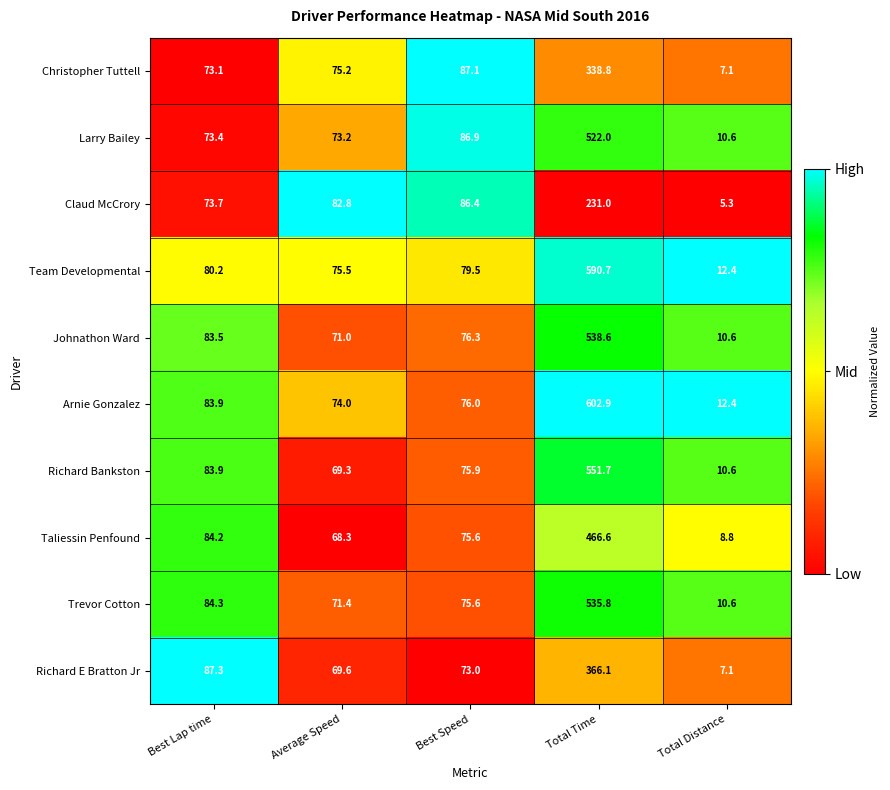

The Team Developmental series shows 120.0 at Average Speed. True or false?

False